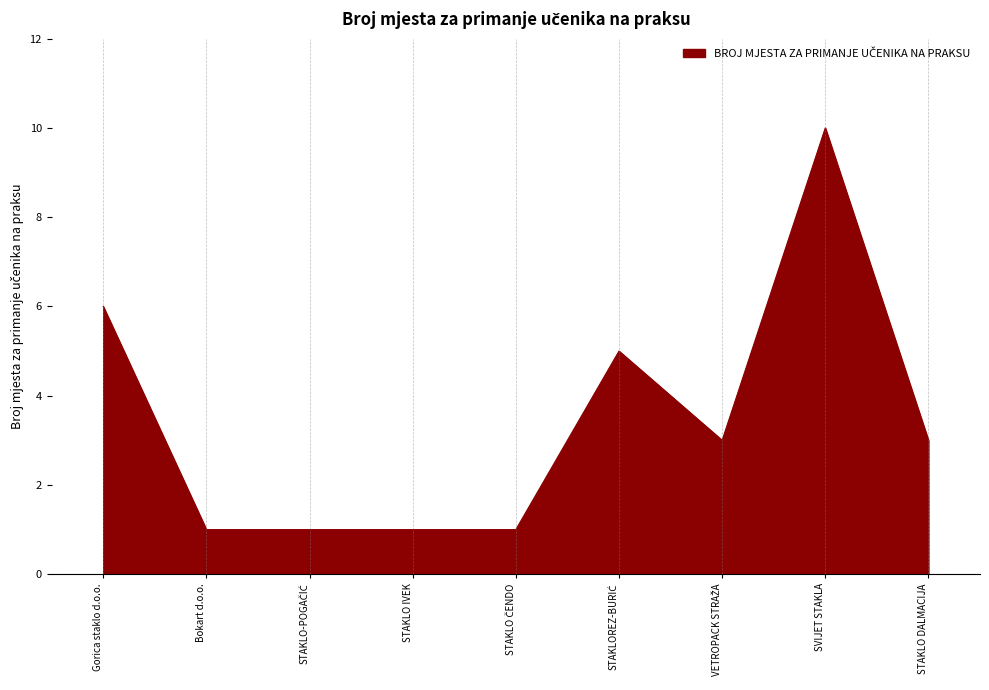

Reading right to left, transcribe all the data shown in this chart.

3	10	3	5	1	1	1	1	6